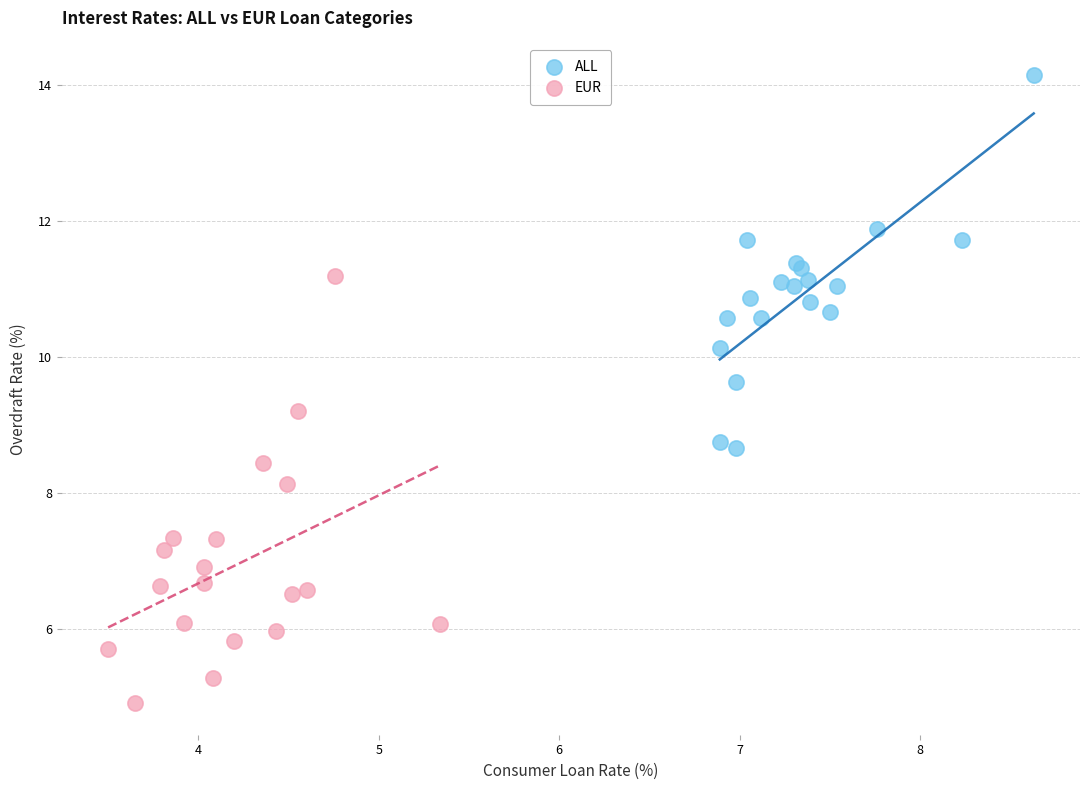

Which series contains the lowest Y value?

EUR